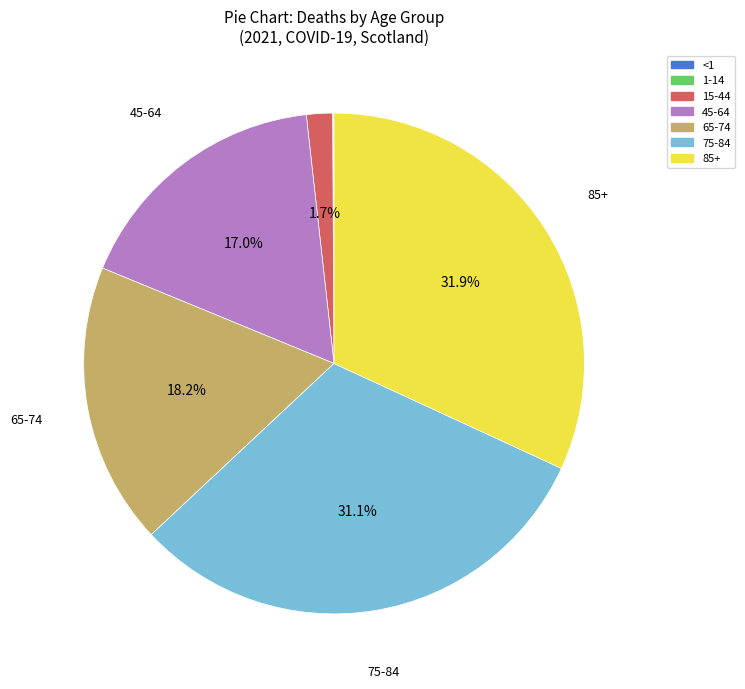

What is the largest slice in the pie chart?

85+